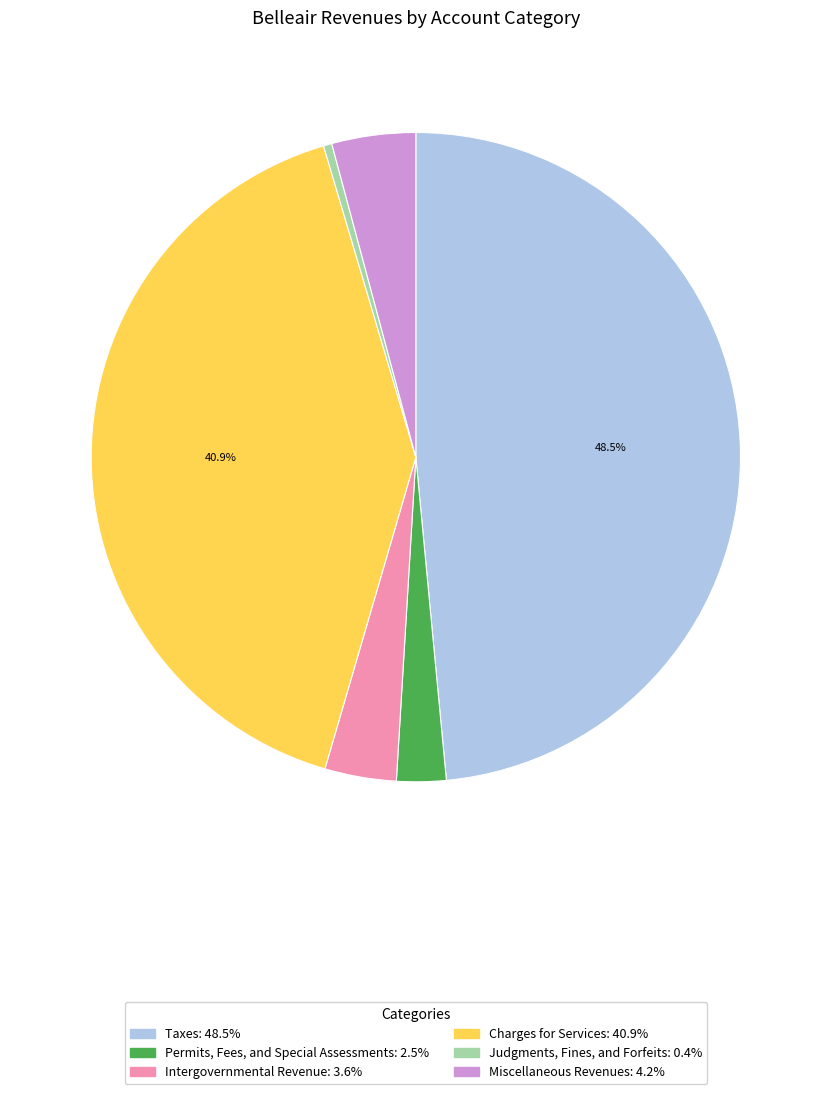

To the nearest percent, what is the difference between the Miscellaneous Revenues and Intergovernmental Revenue slice percentages?

1%